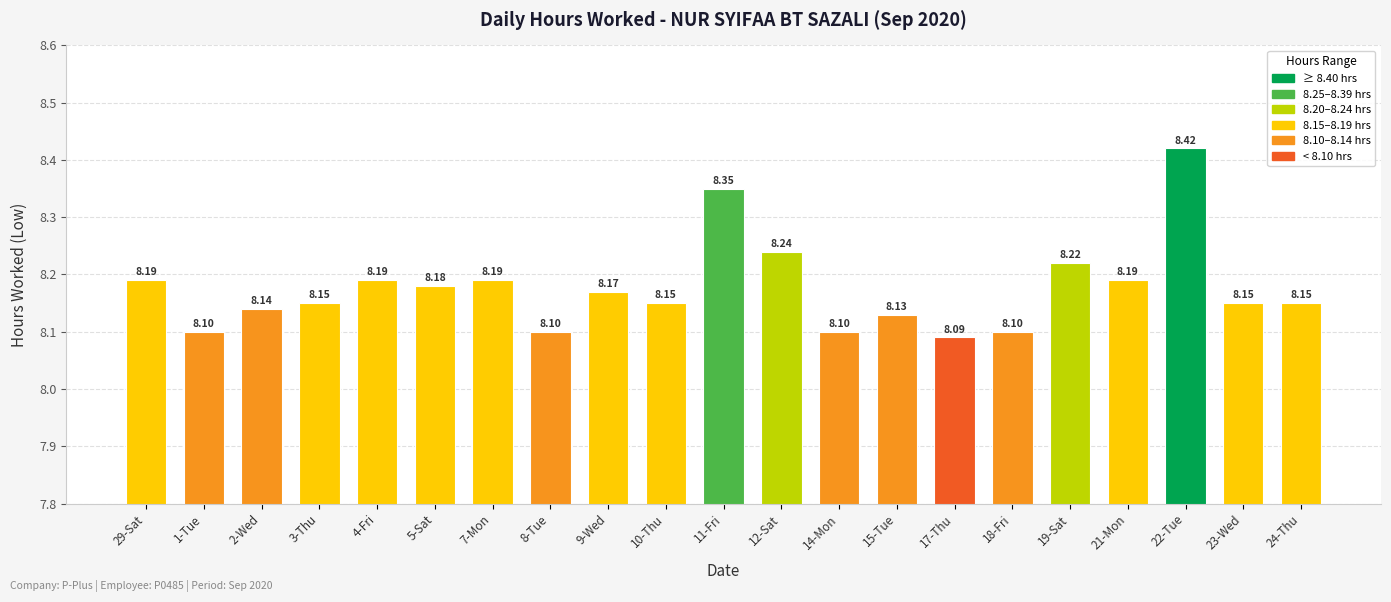

Which category has the lowest value across all series?

17-Thu